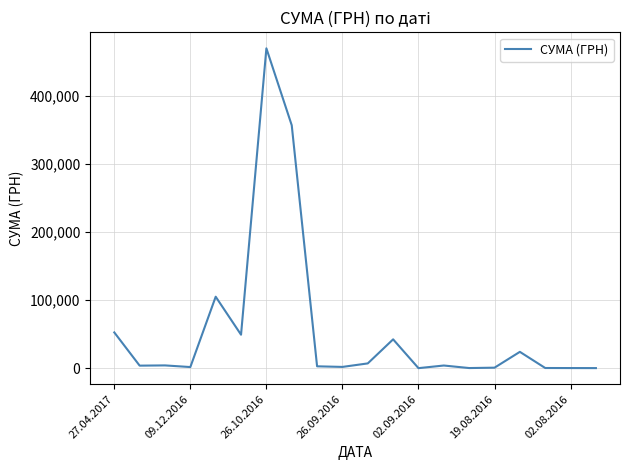

What is the maximum value shown in the chart?

469326.0